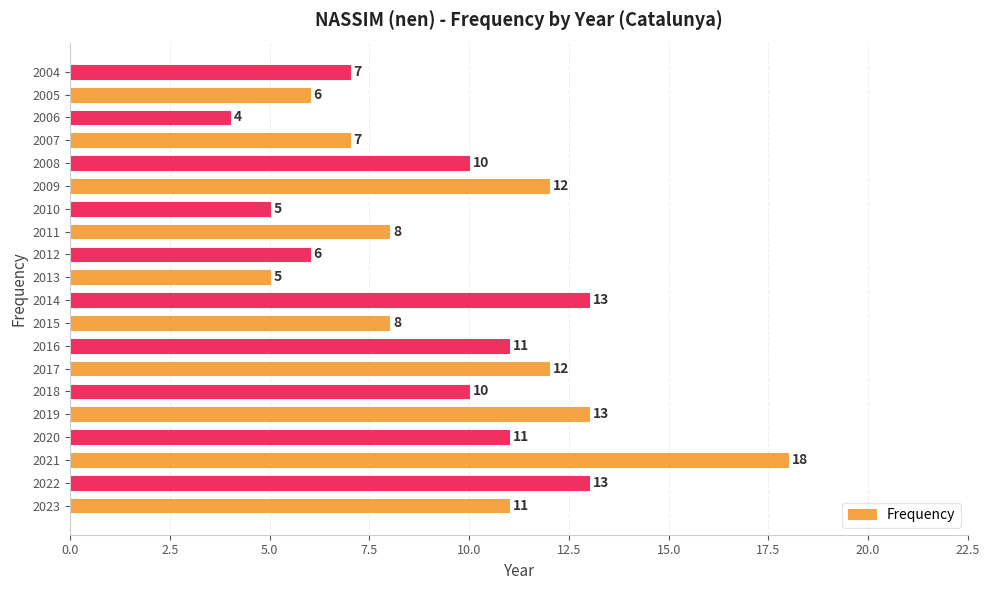

Approximately how many times larger is the value at 2017 compared to 2023?

1.1